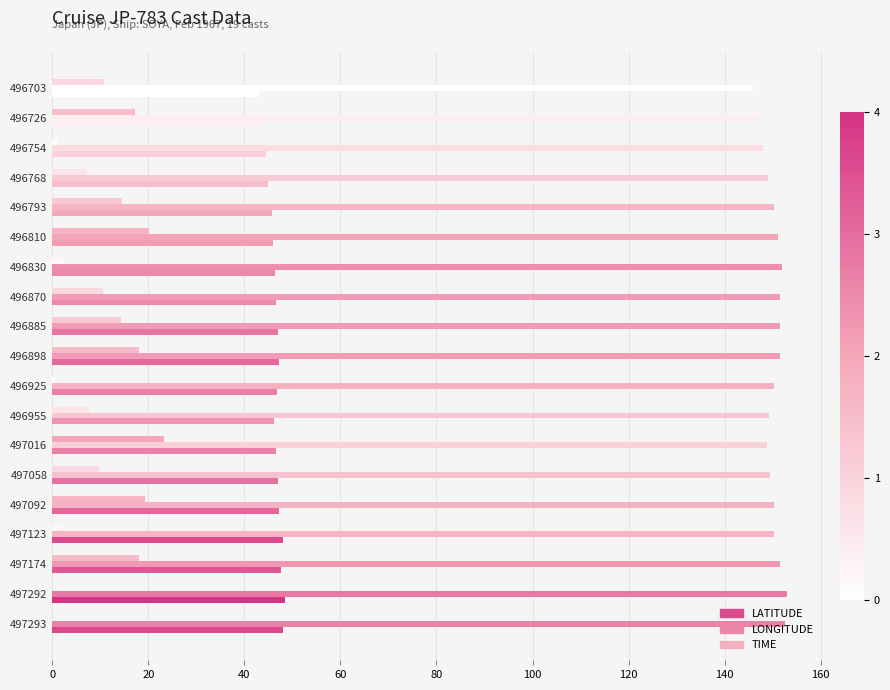

How many distinct data groups are displayed?

3